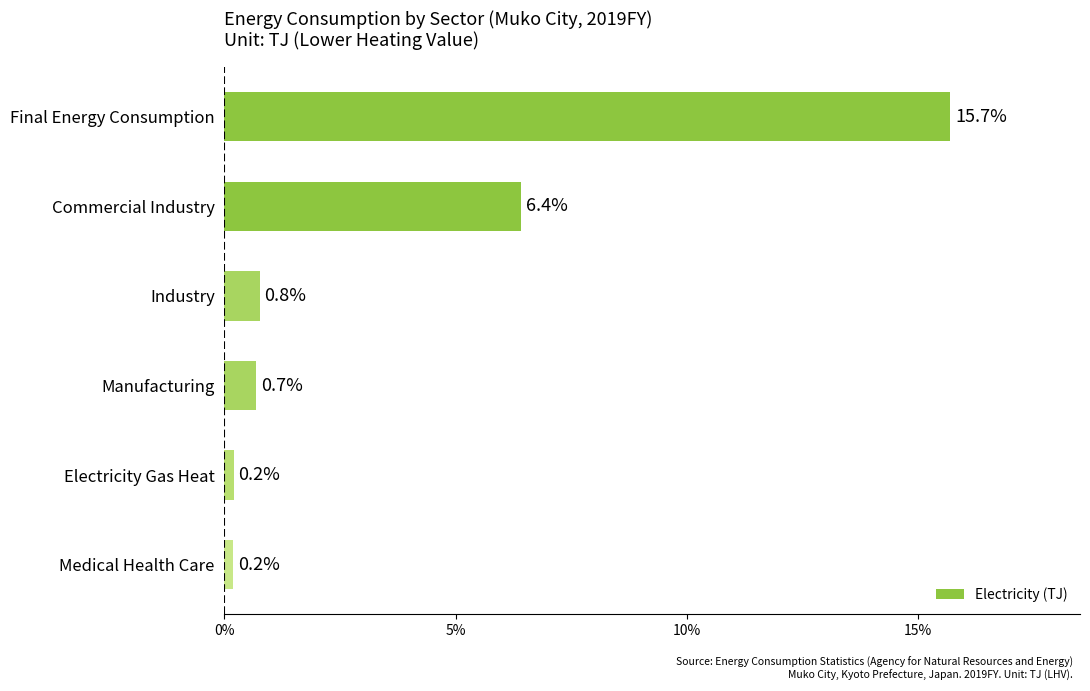

What position from the bottom is Medical Health Care?

1